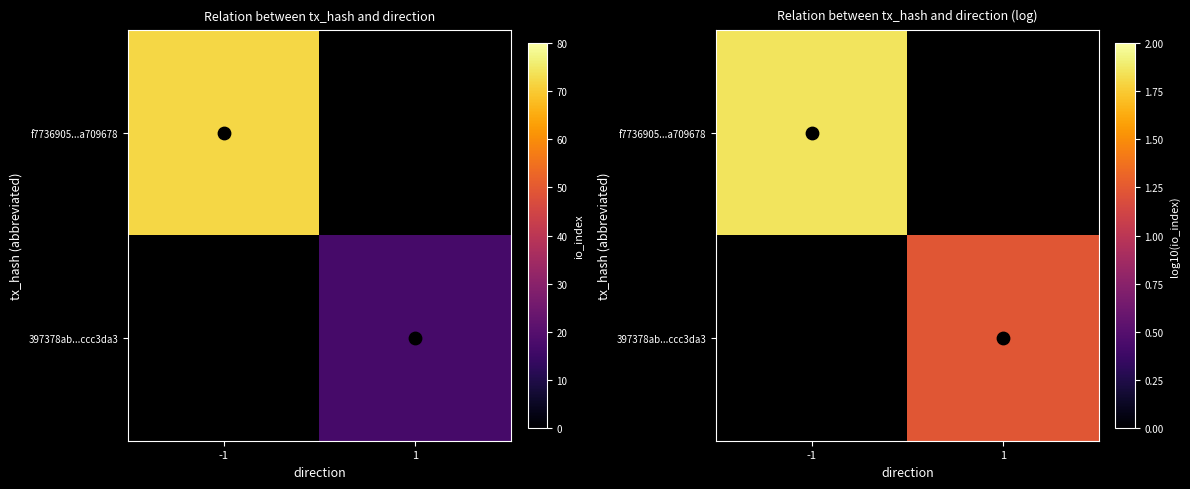

How many series are shown in this chart?

2